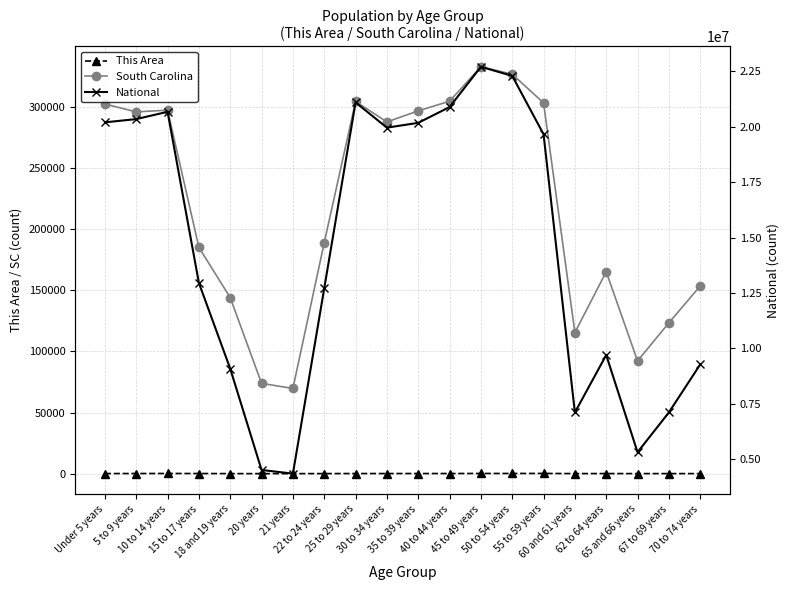

How many data points does each series have?

20